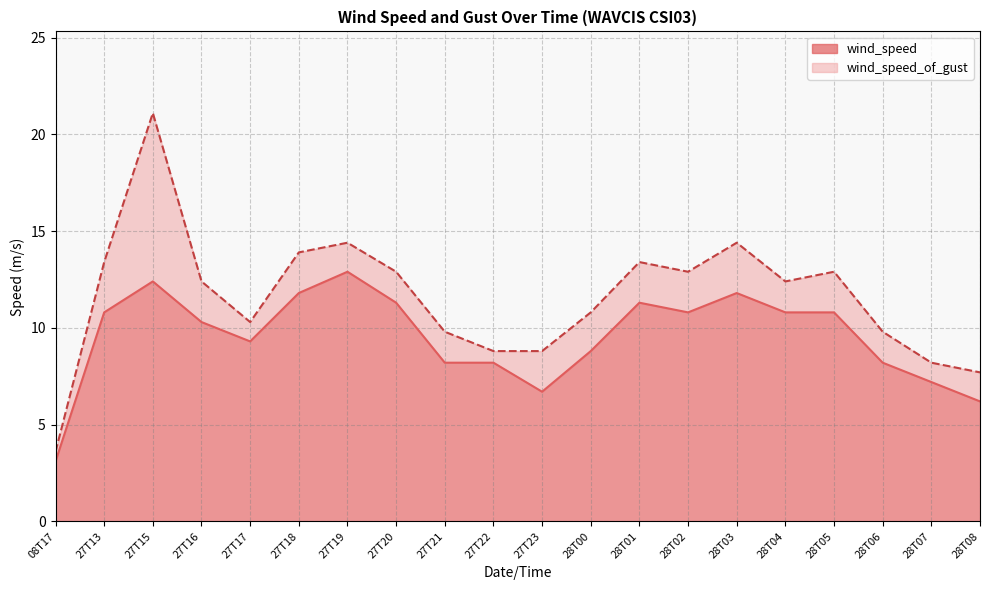

Reading left to right, transcribe all the data shown in this chart.

wind_speed: 08T17=3.1	27T13=10.8	27T15=12.4	27T16=10.3	27T17=9.3	27T18=11.8	27T19=12.9	27T20=11.3	27T21=8.2	27T22=8.2	27T23=6.7	28T00=8.8	28T01=11.3	28T02=10.8	28T03=11.8	28T04=10.8	28T05=10.8	28T06=8.2	28T07=7.2	28T08=6.2
wind_speed_of_gust: 08T17=3.6	27T13=13.4	27T15=21.1	27T16=12.4	27T17=10.3	27T18=13.9	27T19=14.4	27T20=12.9	27T21=9.8	27T22=8.8	27T23=8.8	28T00=10.8	28T01=13.4	28T02=12.9	28T03=14.4	28T04=12.4	28T05=12.9	28T06=9.8	28T07=8.2	28T08=7.7